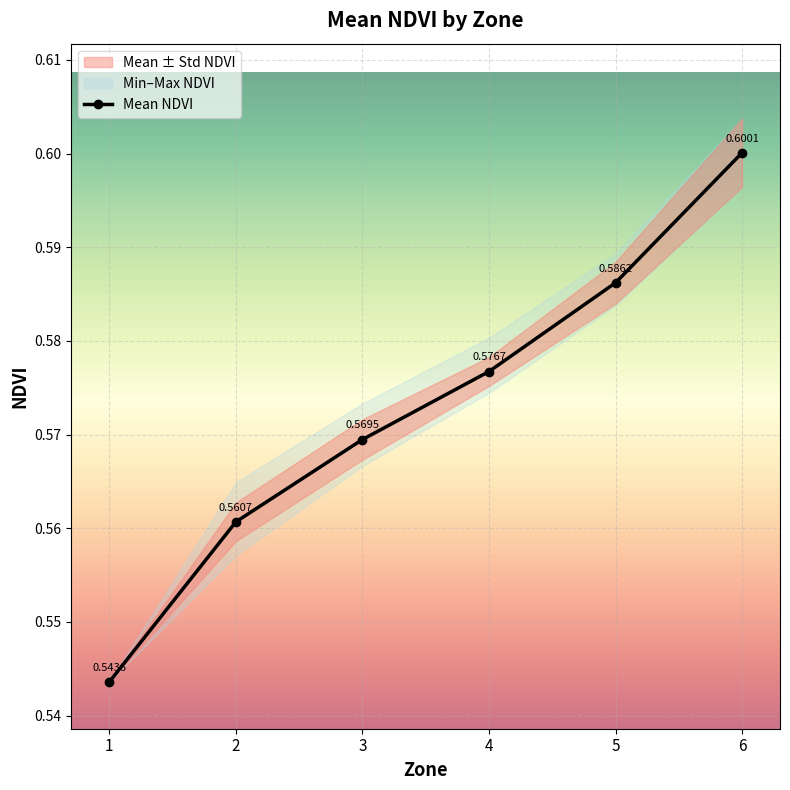

The chart shows a value of 0.3 at 3. True or false?

False